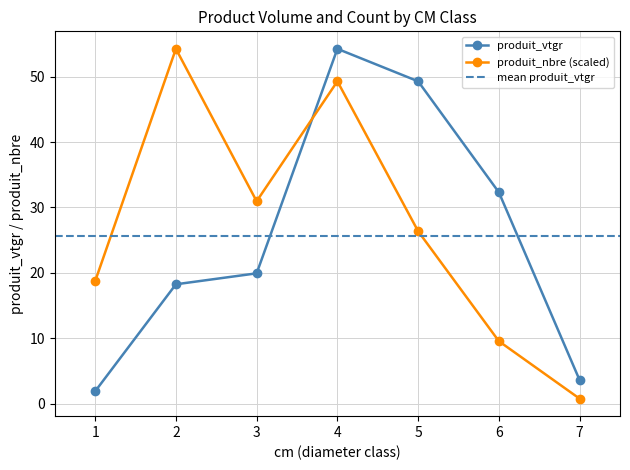

At which category does produit_vtgr reach its first local peak?

4